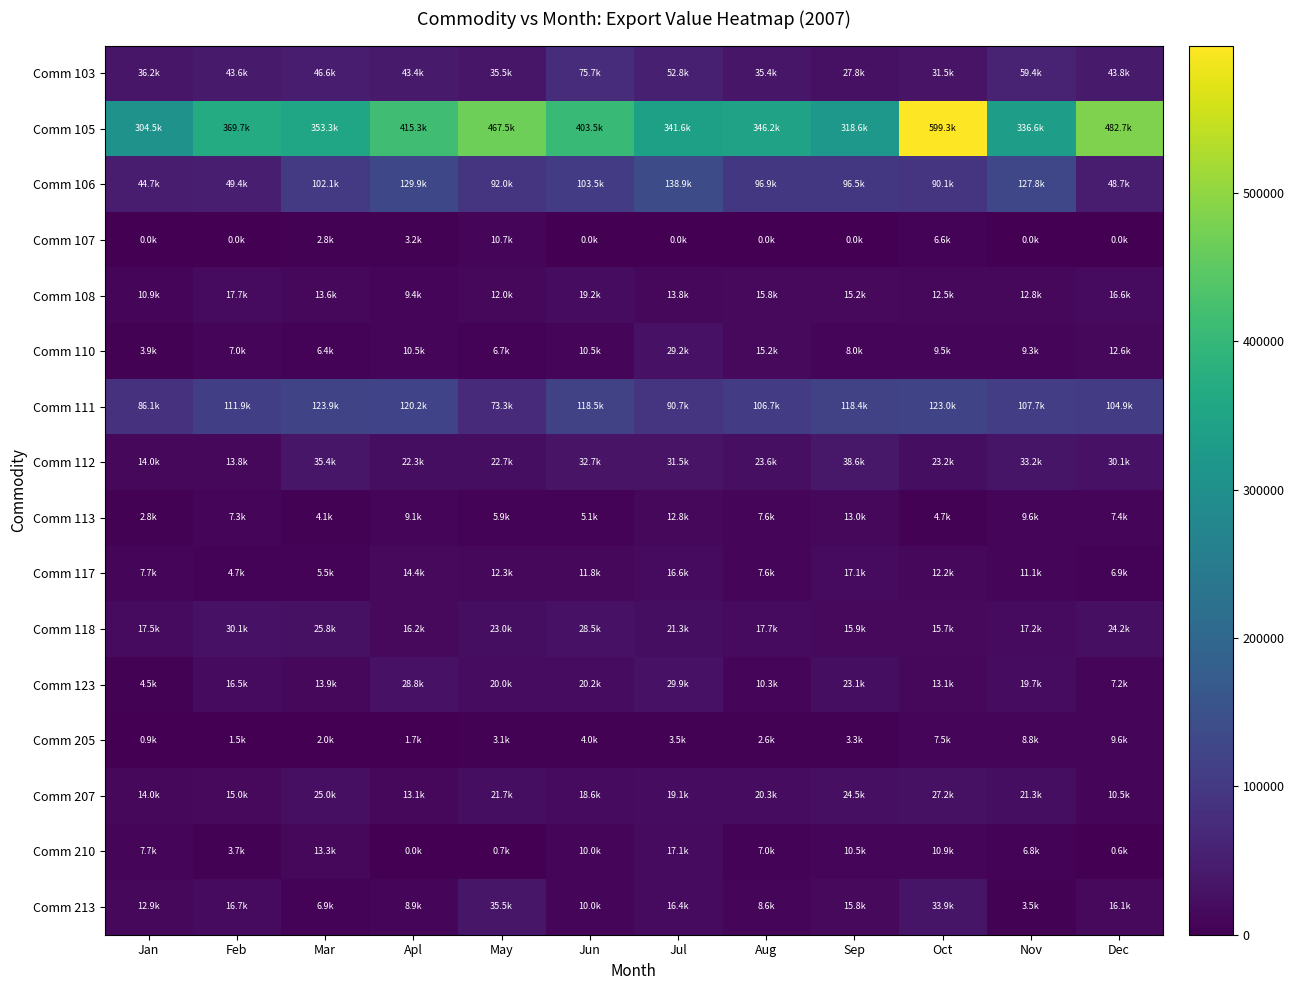

Rank the series at Jan from lowest to highest value.

Comm 107, Comm 205, Comm 113, Comm 110, Comm 123, Comm 117, Comm 210, Comm 108, Comm 213, Comm 207, Comm 112, Comm 118, Comm 103, Comm 106, Comm 111, Comm 105